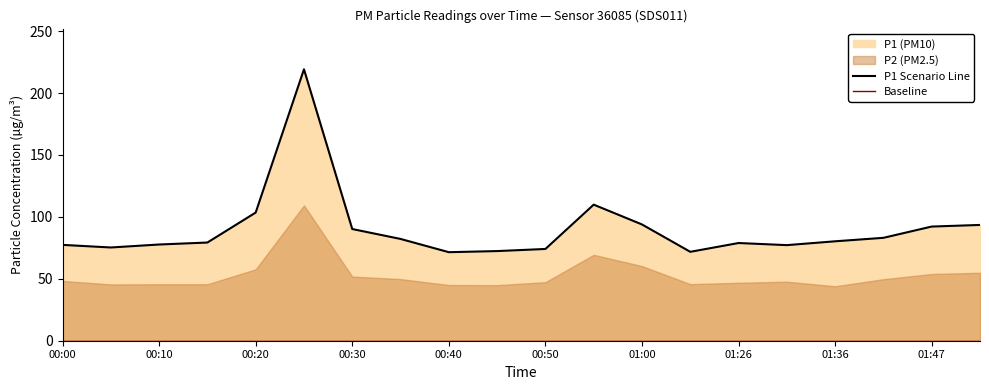

What is the ratio of the value at 00:00 to the value at 00:05?

1.0